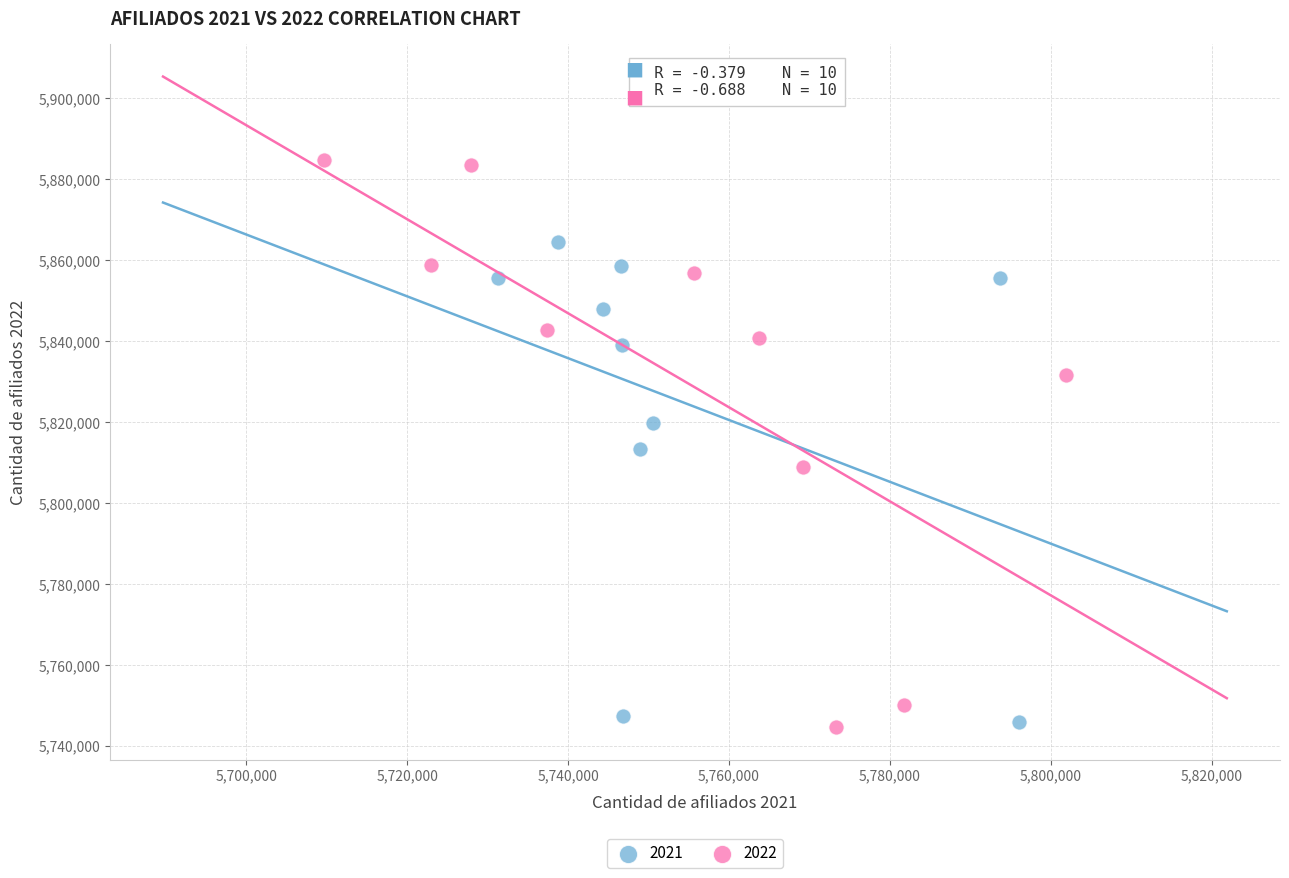

Which series has the largest Y range (max minus min)?

2022